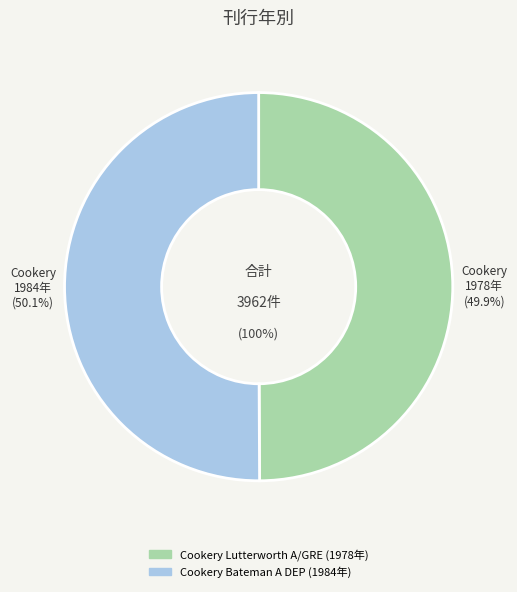

What is the total percentage of Cookery Bateman A DEP and Cookery Lutterworth A/GRE?

100.0%